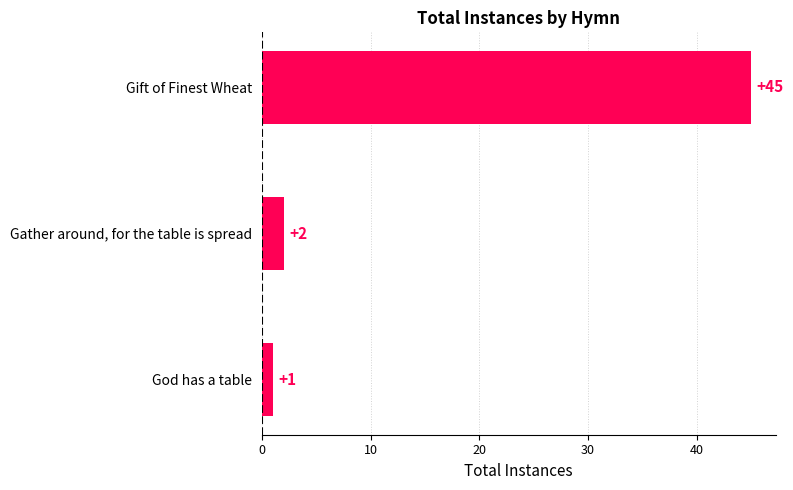

Reading top to bottom, what are all the values shown in this chart?

45	2	1